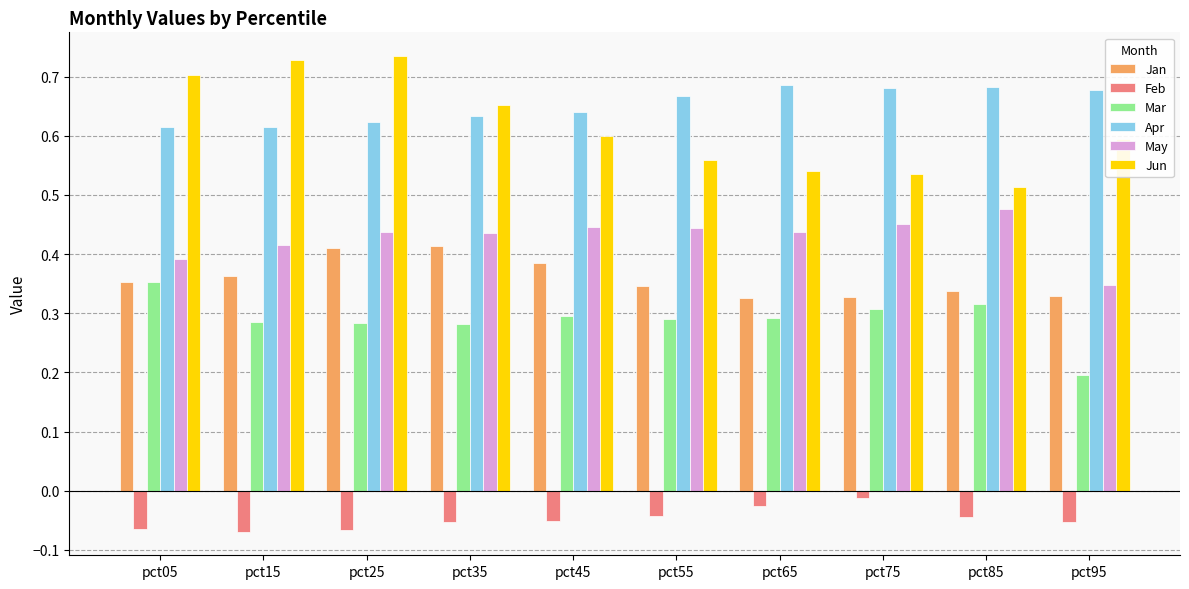

At how many categories does at least one series exceed 0?

10